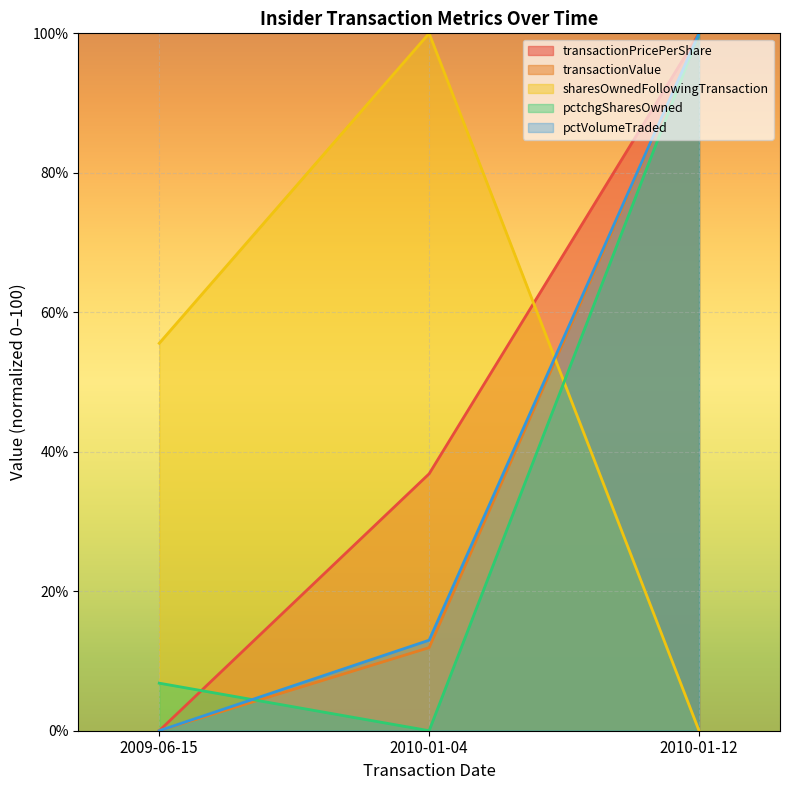

How many lines are shown in the chart?

5